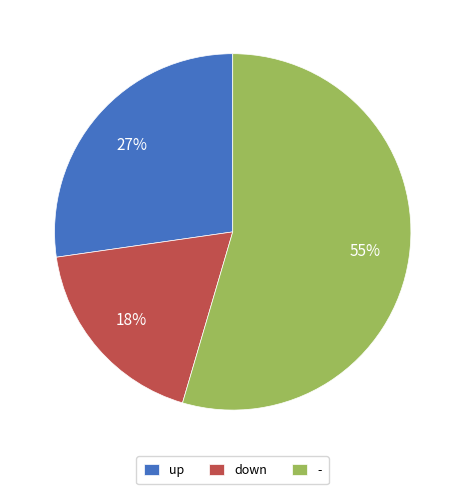

Combined, do up and - account for over 50%?

Yes